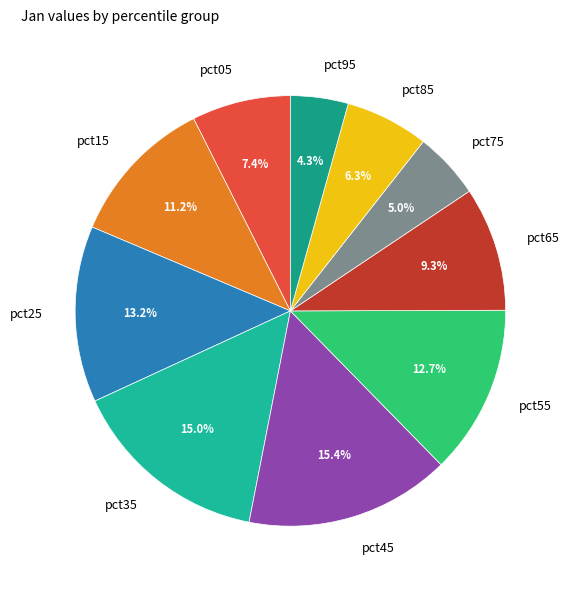

Does pct55 account for over 50% of the chart?

No